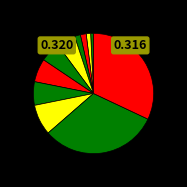

To the nearest percent, what is the average slice percentage?

9%